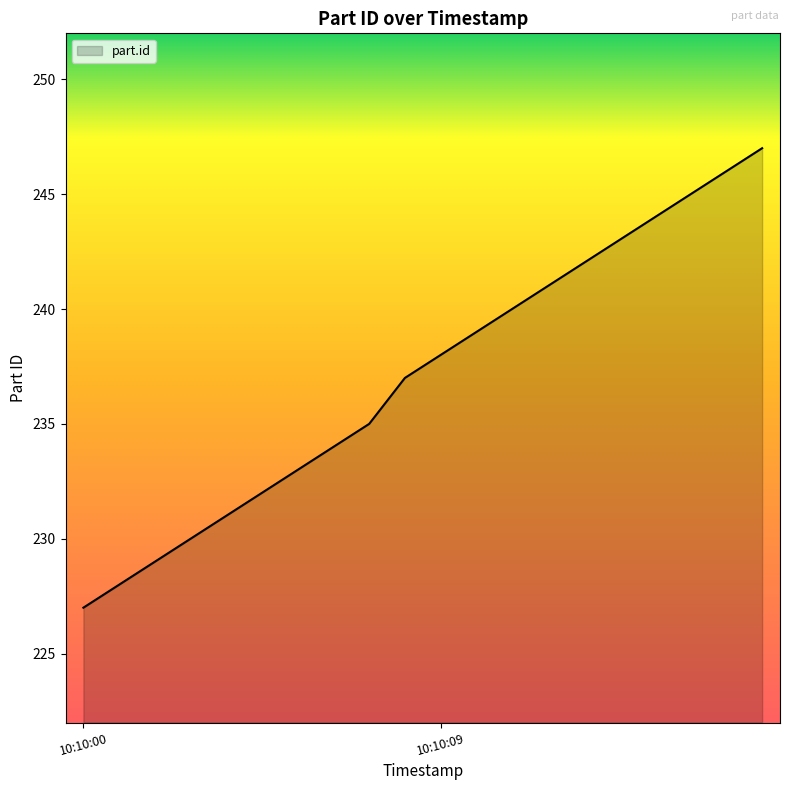

What is the smallest value displayed?

227